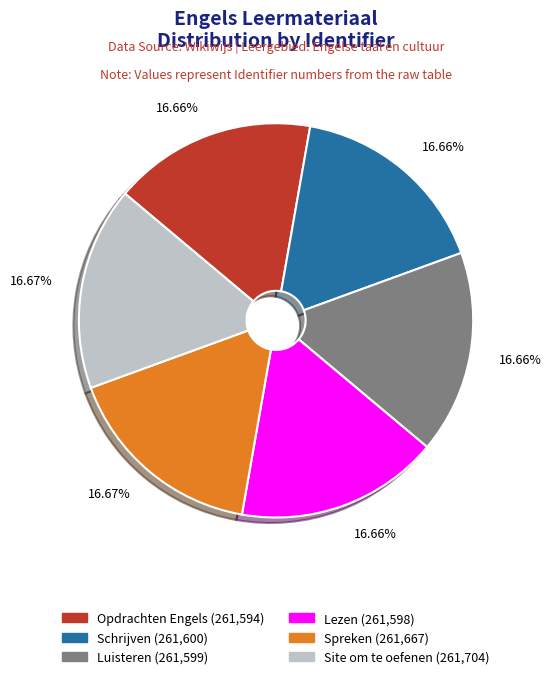

Does any single category account for the majority?

No